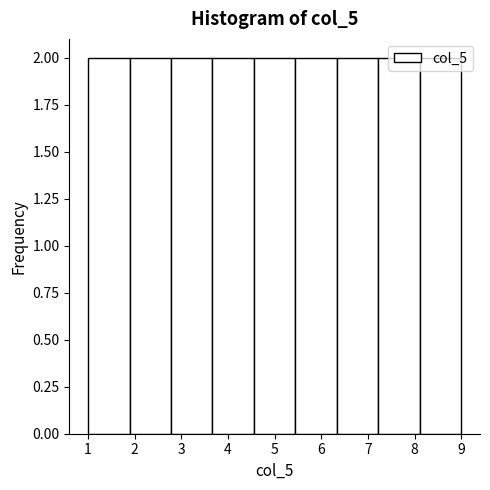

Reading left to right, transcribe this chart: for each bar, give the range it covers on the x-axis and its height. Neither the bar edges nor the heights are printed on the chart, so give them approximately, as read against the axes.

1.0 to 1.9: 2
1.9 to 2.8: 2
2.8 to 3.7: 2
3.7 to 4.6: 2
4.6 to 5.4: 2
5.4 to 6.3: 2
6.3 to 7.2: 2
7.2 to 8.1: 2
8.1 to 9.0: 2